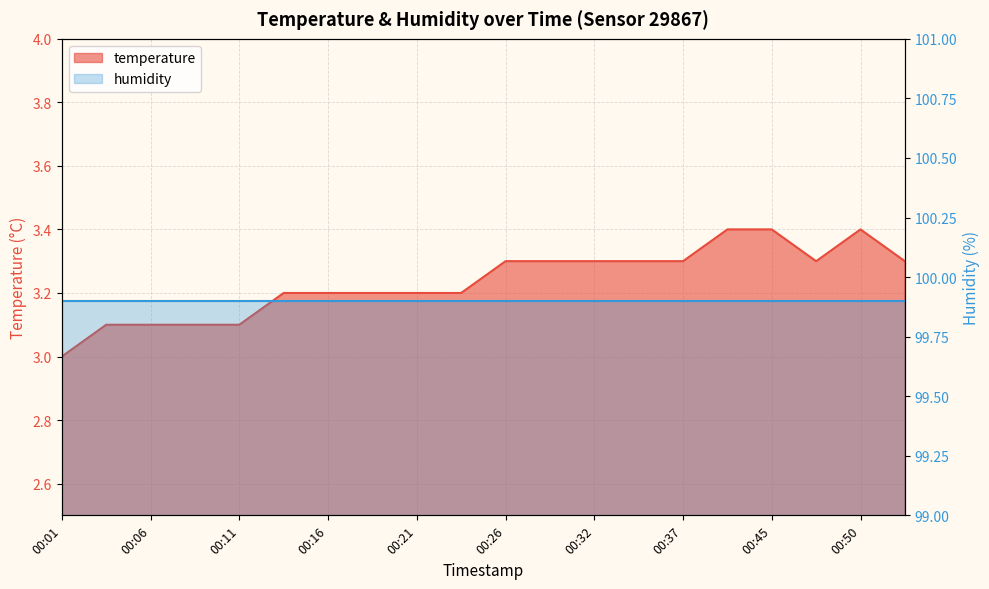

What is the sum of the values at 00:50 and 00:45?

6.8